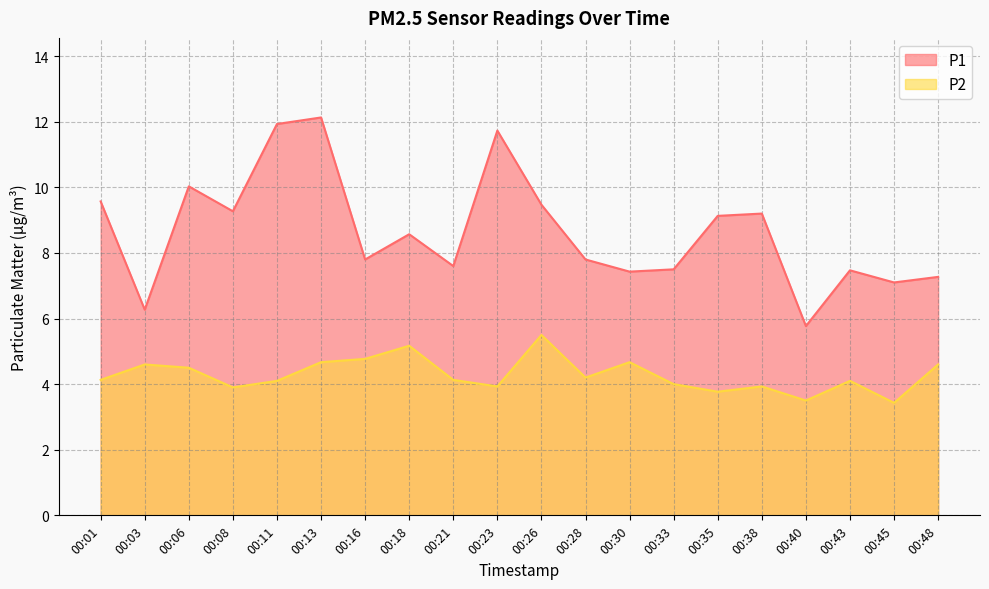

At how many categories does at least one series exceed 11?

3